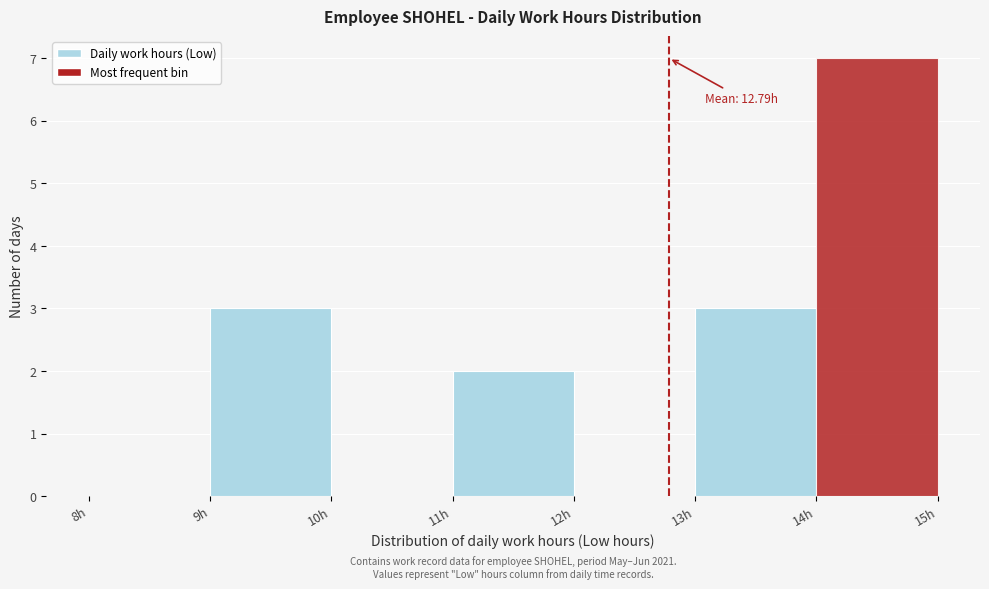

Over which range of the x-axis is the bar tallest?

14 to 15